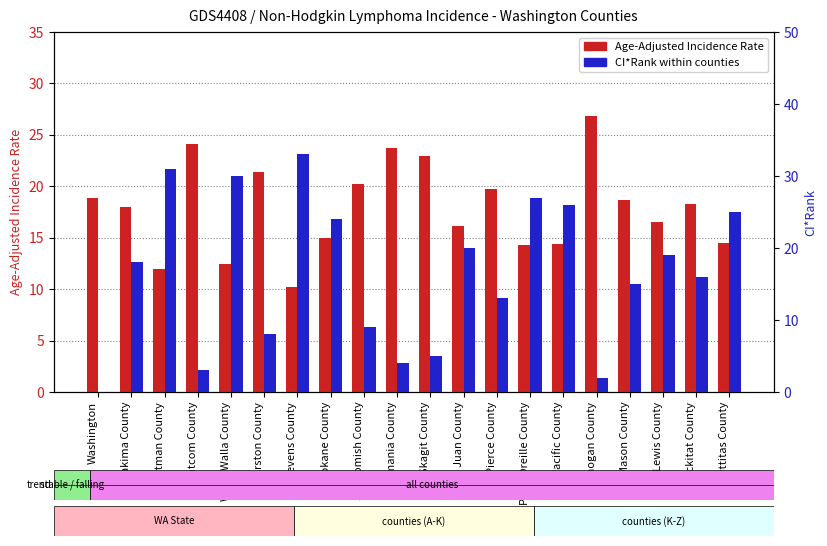

List the series in order of their peak value, highest first.

CI*Rank, Age-Adjusted Incidence Rate